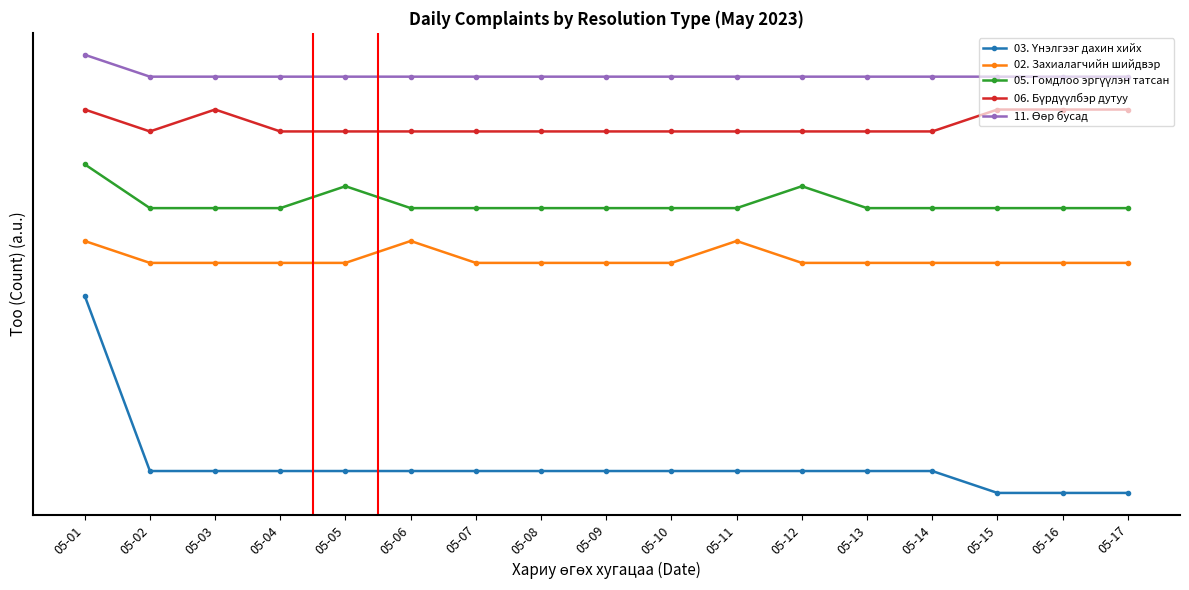

Reading left to right, list all the values displayed in this chart.

03. Үнэлгээг дахин хийх: 05-01=9.0	05-02=1.0	05-03=1.0	05-04=1.0	05-05=1.0	05-06=1.0	05-07=1.0	05-08=1.0	05-09=1.0	05-10=1.0	05-11=1.0	05-12=1.0	05-13=1.0	05-14=1.0	05-15=0.0	05-16=0.0	05-17=0.0
02. Захиалагчийн шийдвэр: 05-01=11.5	05-02=10.5	05-03=10.5	05-04=10.5	05-05=10.5	05-06=11.5	05-07=10.5	05-08=10.5	05-09=10.5	05-10=10.5	05-11=11.5	05-12=10.5	05-13=10.5	05-14=10.5	05-15=10.5	05-16=10.5	05-17=10.5
05. Гомдлоо эргүүлэн татсан: 05-01=15.0	05-02=13.0	05-03=13.0	05-04=13.0	05-05=14.0	05-06=13.0	05-07=13.0	05-08=13.0	05-09=13.0	05-10=13.0	05-11=13.0	05-12=14.0	05-13=13.0	05-14=13.0	05-15=13.0	05-16=13.0	05-17=13.0
06. Бүрдүүлбэр дутуу: 05-01=17.5	05-02=16.5	05-03=17.5	05-04=16.5	05-05=16.5	05-06=16.5	05-07=16.5	05-08=16.5	05-09=16.5	05-10=16.5	05-11=16.5	05-12=16.5	05-13=16.5	05-14=16.5	05-15=17.5	05-16=17.5	05-17=17.5
11. Өөр бусад: 05-01=20.0	05-02=19.0	05-03=19.0	05-04=19.0	05-05=19.0	05-06=19.0	05-07=19.0	05-08=19.0	05-09=19.0	05-10=19.0	05-11=19.0	05-12=19.0	05-13=19.0	05-14=19.0	05-15=19.0	05-16=19.0	05-17=19.0